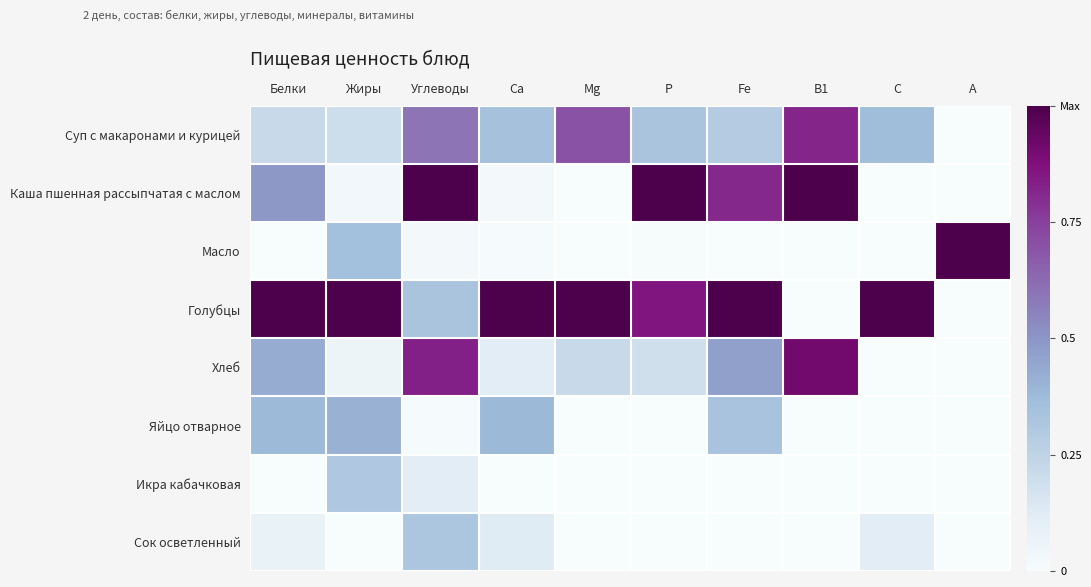

At how many categories does at least one series exceed 0?

10